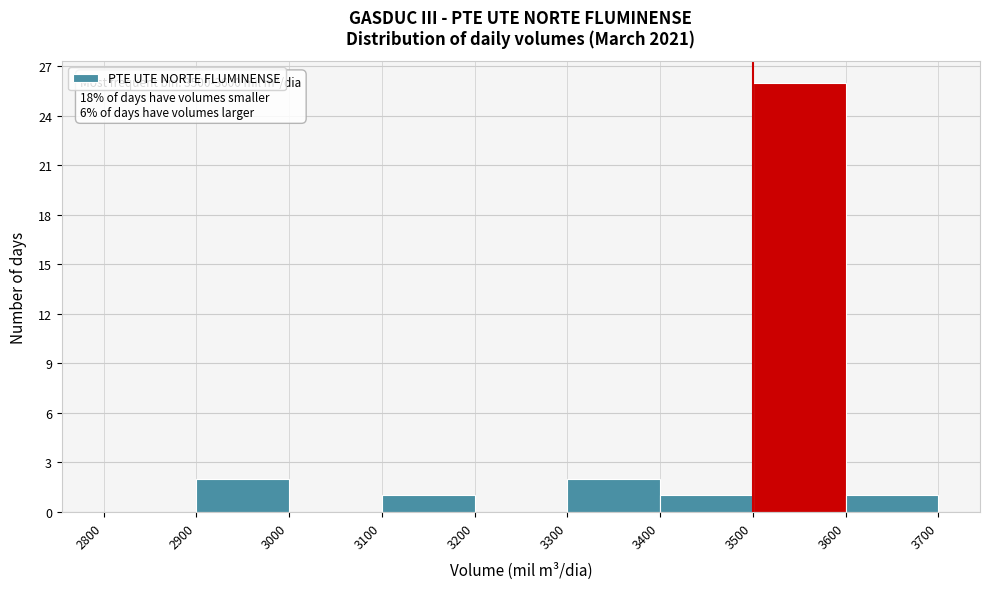

Which range on the x-axis has the tallest bar?

3500 to 3600